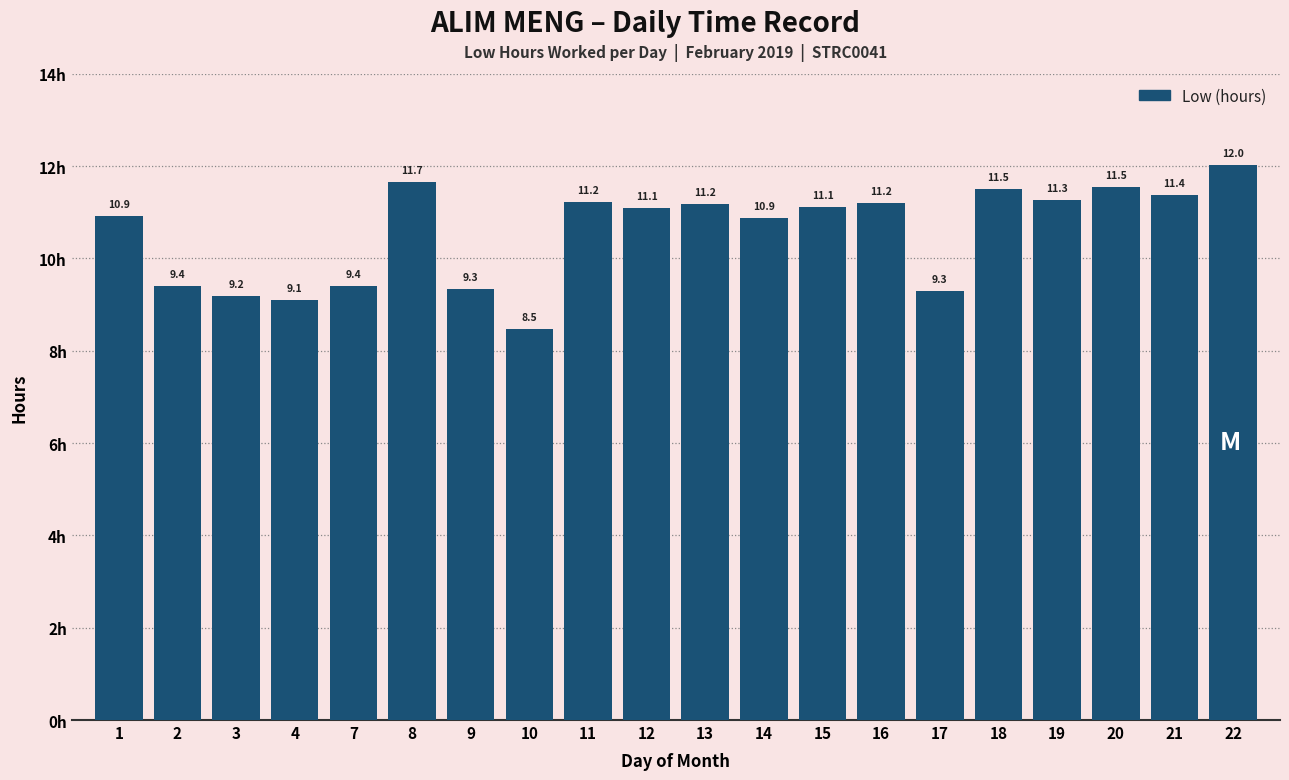

What is the sum of the values at 4 and 1?

20.0